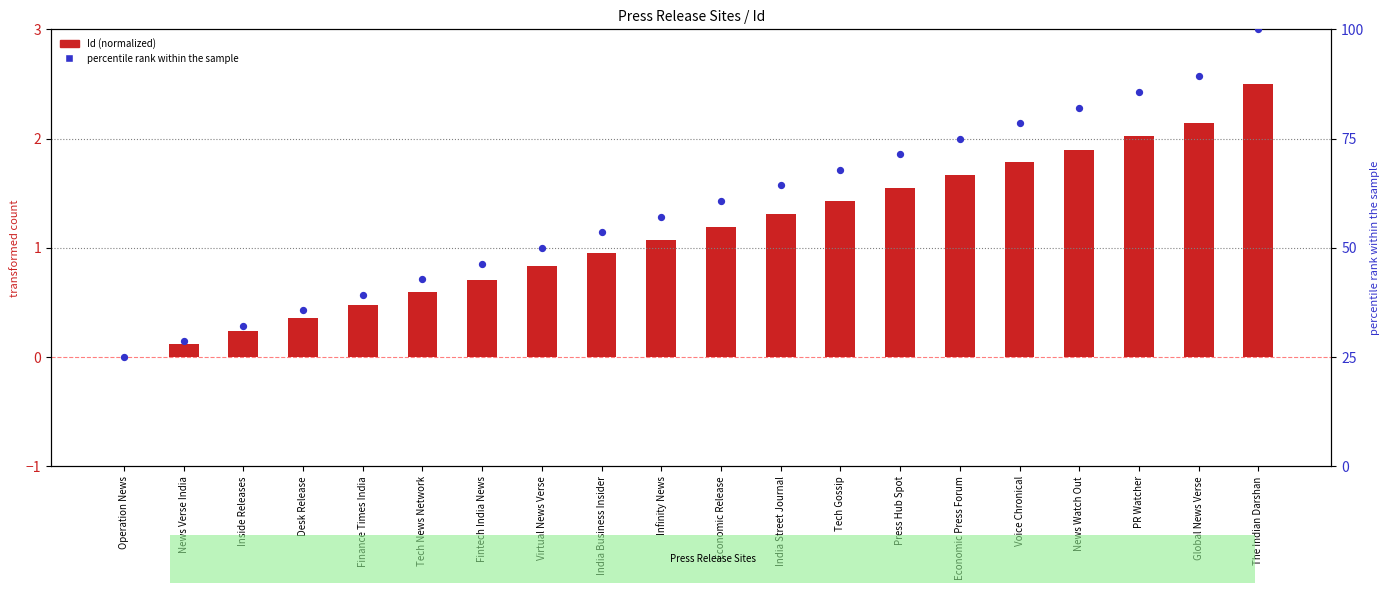

At how many categories does at least one series exceed 63?

9